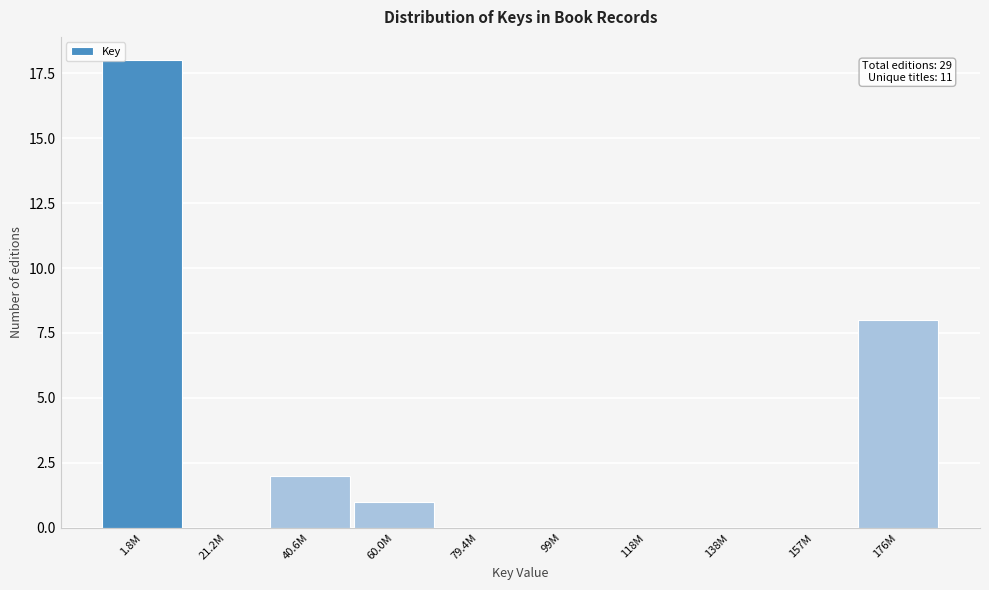

Reading left to right, extract all data points from this chart.

1.8M=18	21.2M=0	40.6M=2	60.0M=1	79.4M=0	99M=0	118M=0	138M=0	157M=0	176M=8